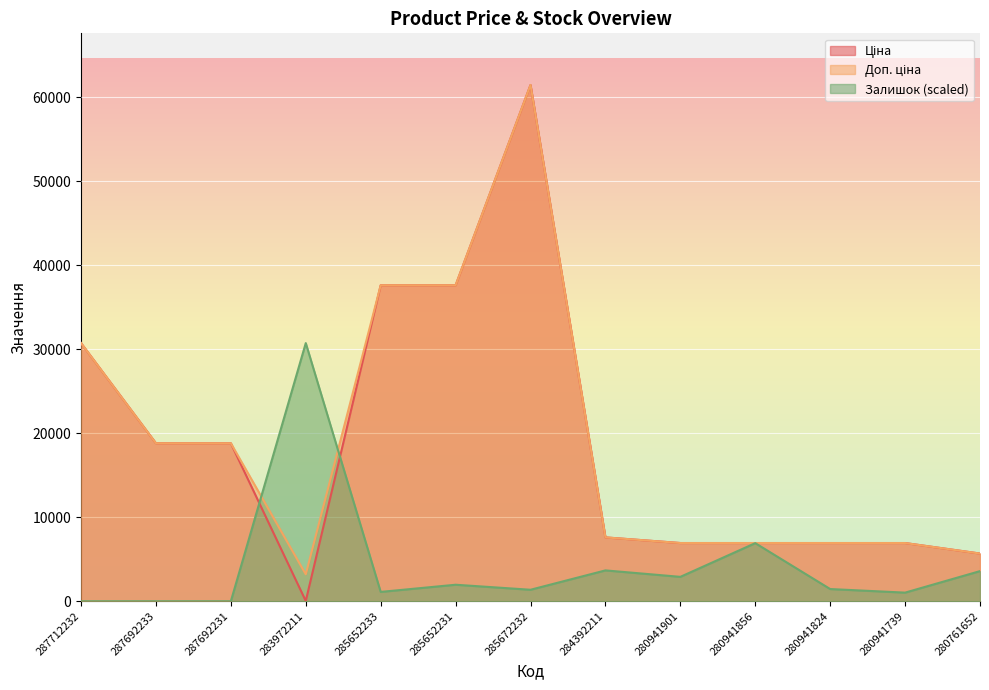

Which series has the largest range (max minus min)?

Ціна